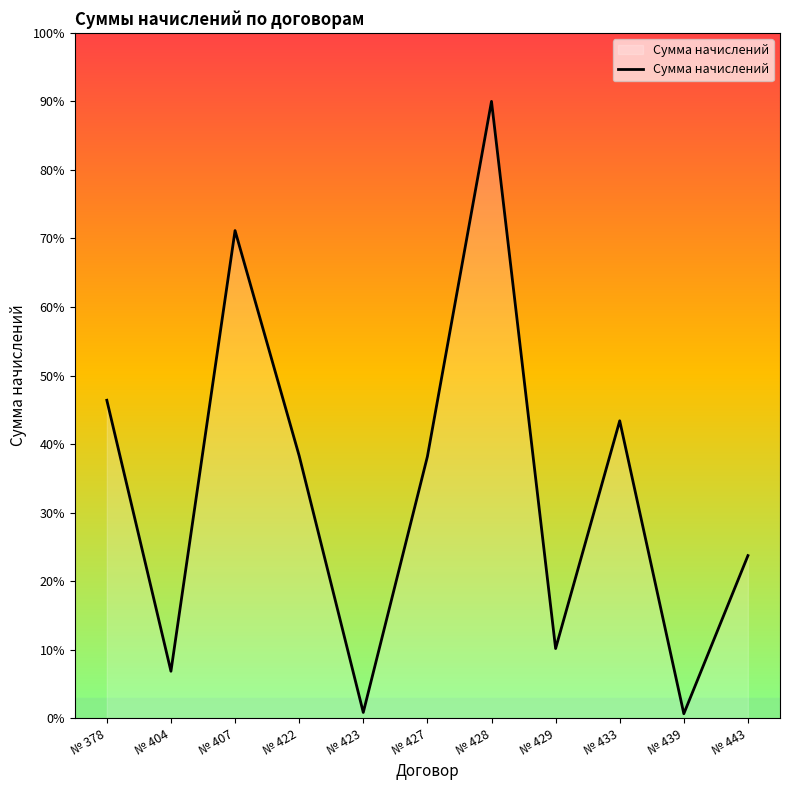

What is the difference between the values at № 427 and № 407?

33.0